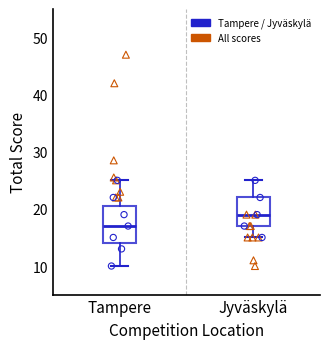

Reading left to right, transcribe this box plot: for each box, give where its median line is, the range the box spans, and where its two whiskers end, as read against the y-axis. The values are not printed on the chart, so give them approximately, as read against the axis.

Tampere: median 17, box 14 to 21, whiskers 10 to 25
Jyväskylä: median 19, box 17 to 22, whiskers 15 to 25